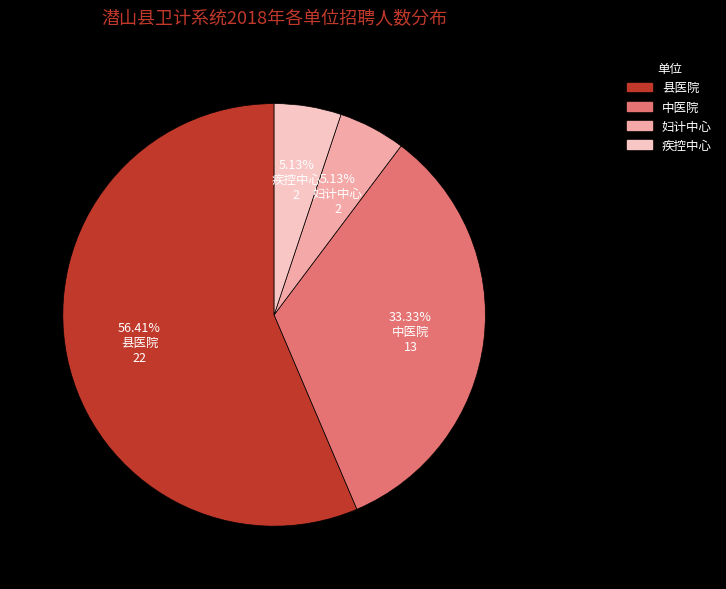

Combined, do 疾控中心 and 妇计中心 account for over 50%?

No